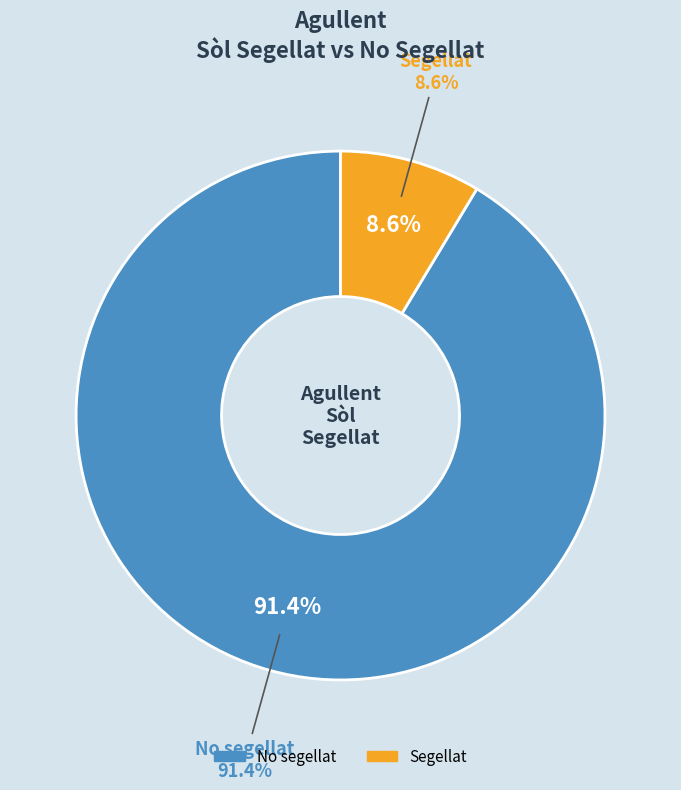

What portion of the pie excludes No segellat?

8.6%